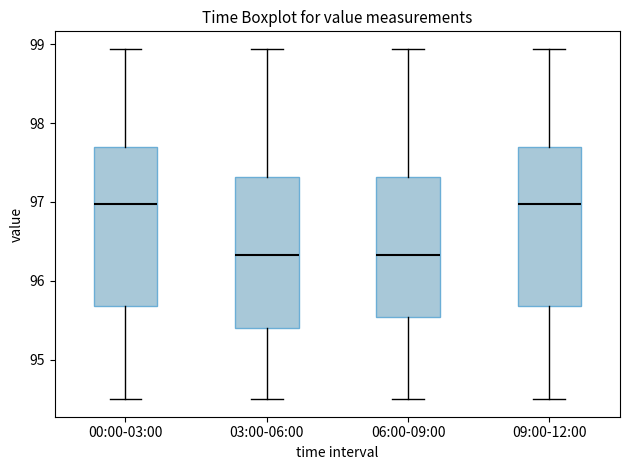

Where is the lower edge of the box for 00:00-03:00 on the y-axis? The values are not printed on the chart, so give them approximately, as read against the axis.

95.7